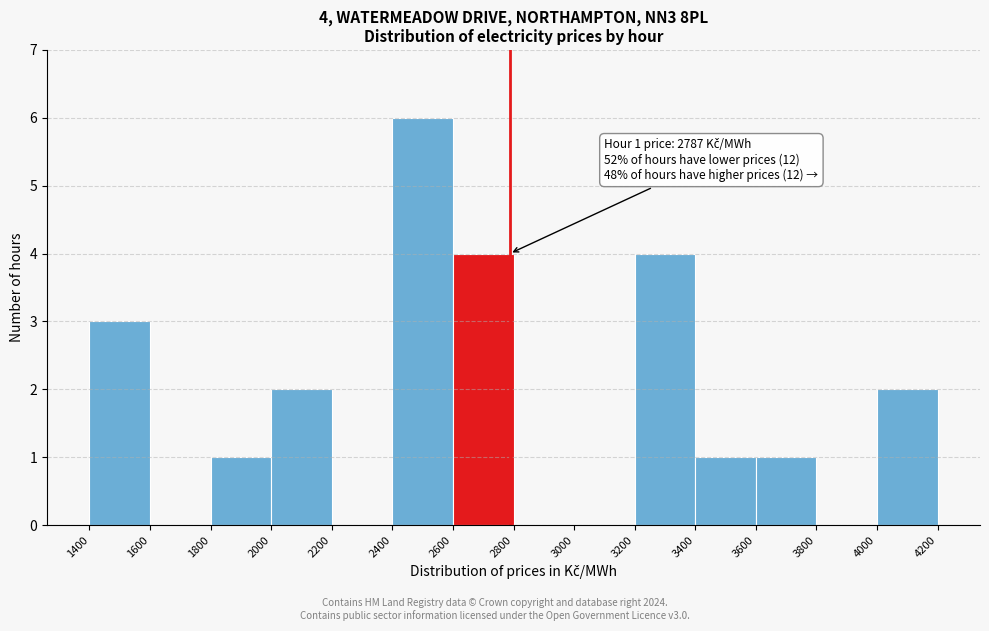

Which range on the x-axis has the tallest bar?

2400 to 2600